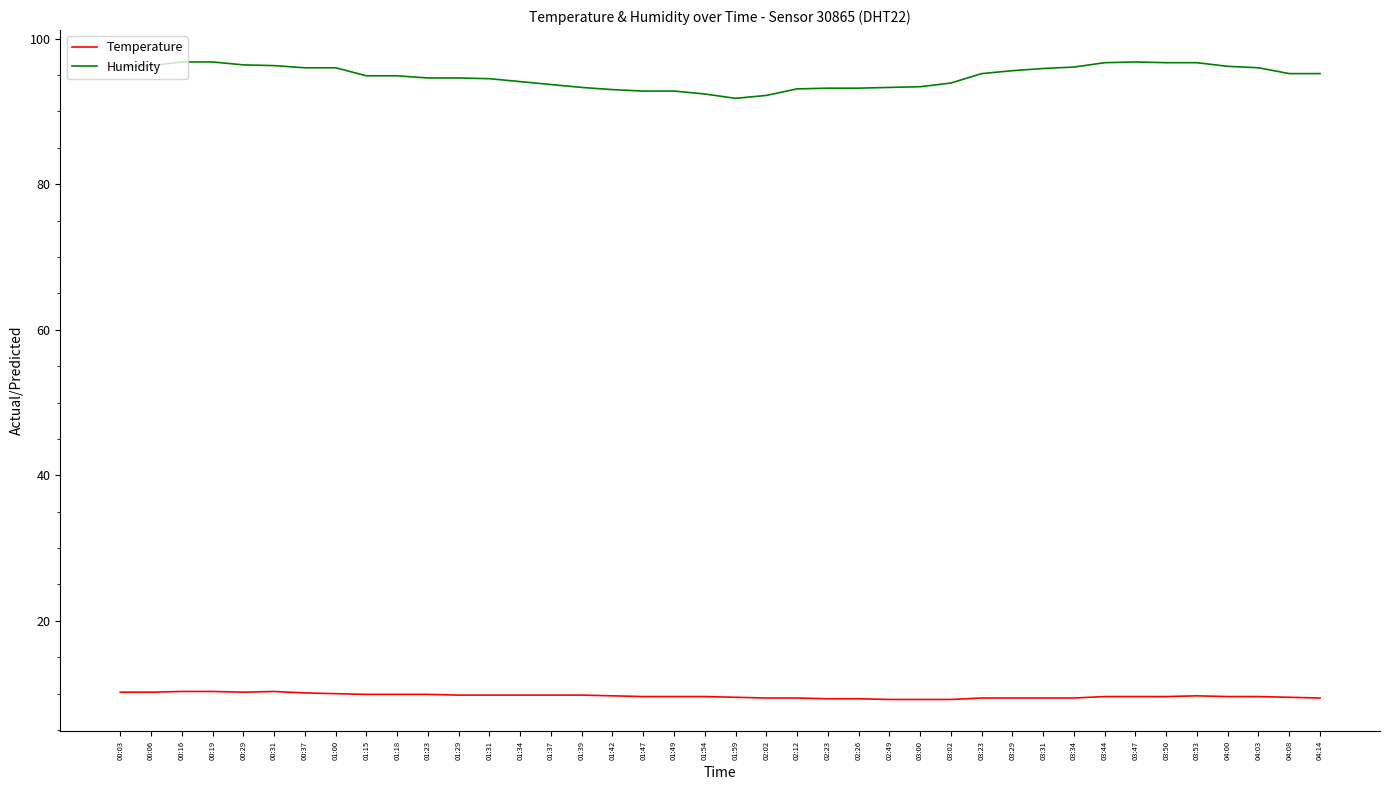

What is the lowest value of the Humidity series?

91.8